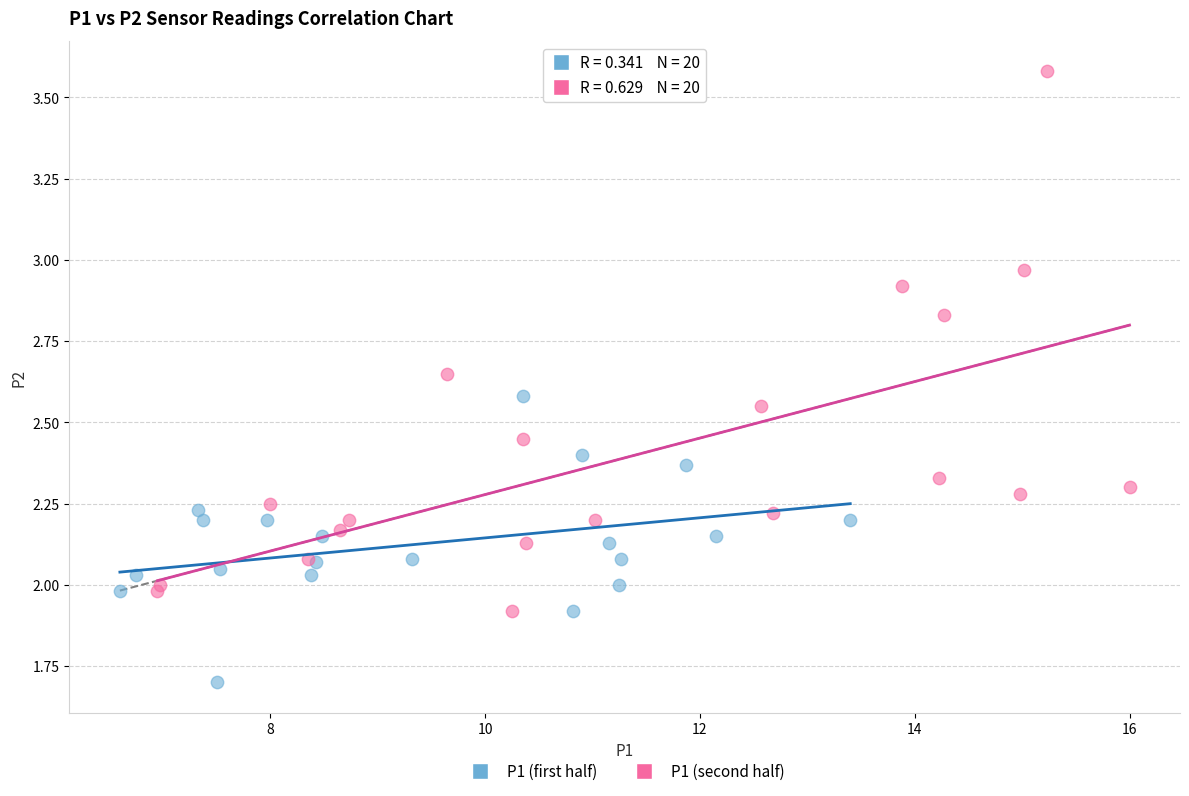

What are all the series names shown in the legend?

P1 (first half), P1 (second half)